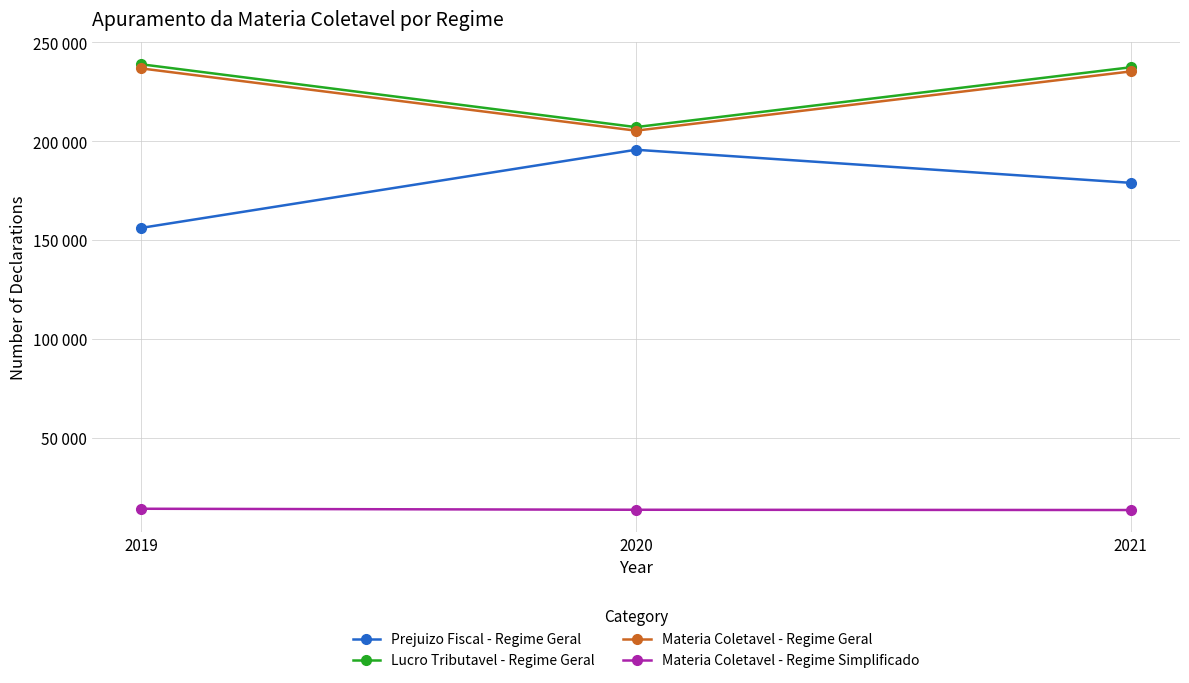

Is this an area chart (filled region under the line)?

No